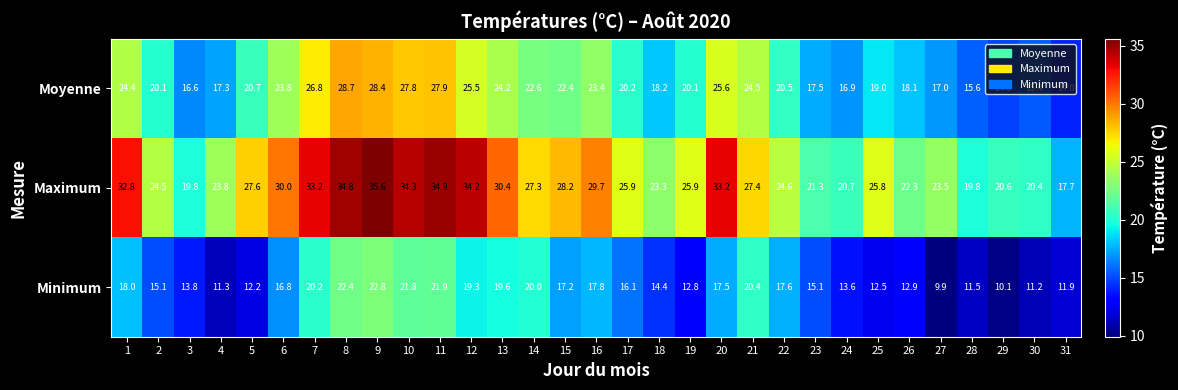

What is the greatest value displayed?

35.6